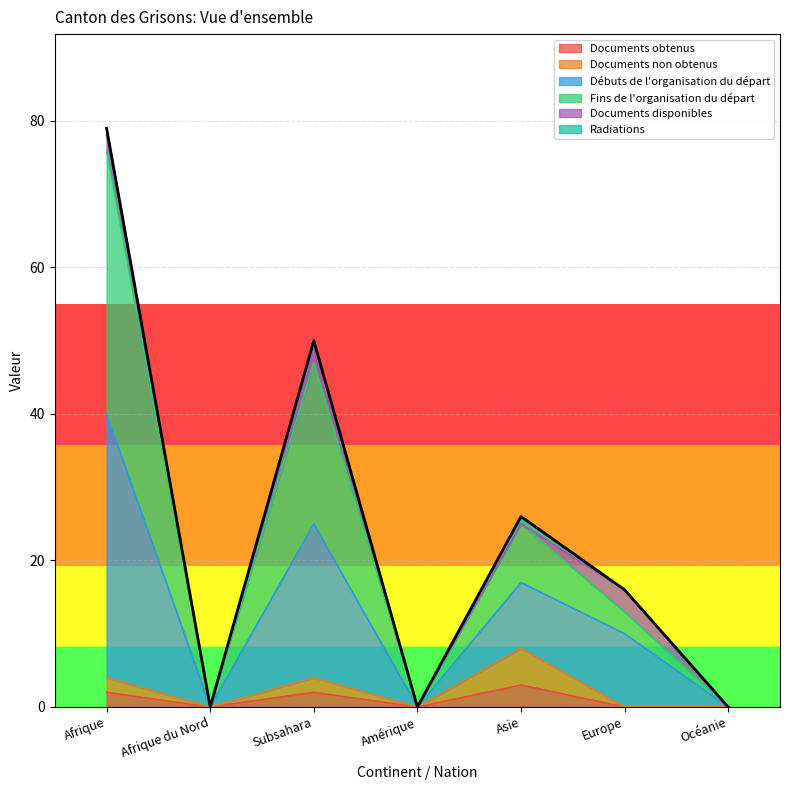

The Fins de l'organisation du départ series shows -44 at Amérique. True or false?

False